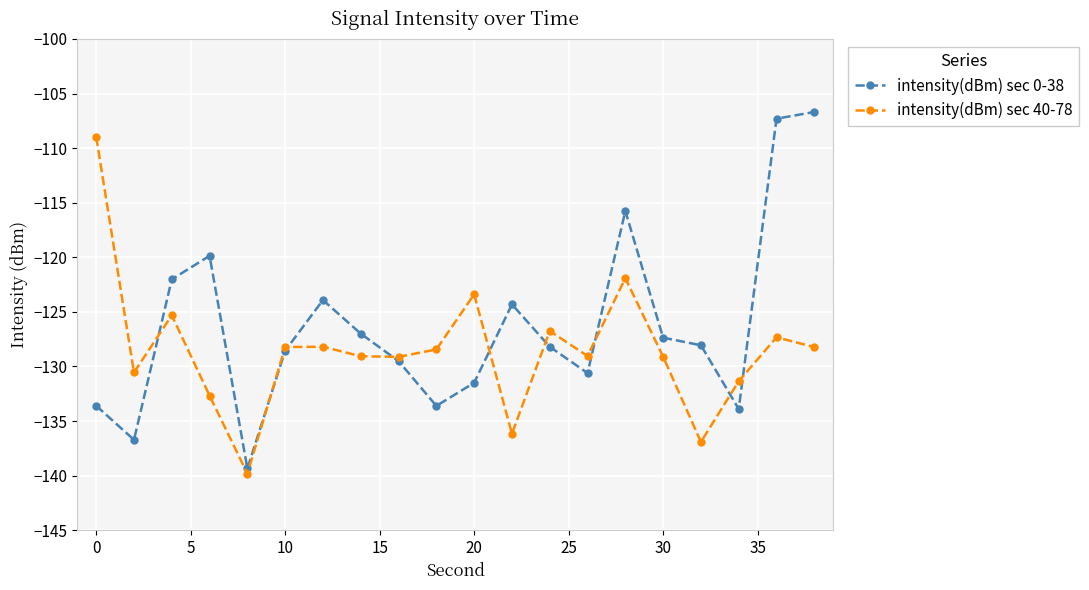

True or false: intensity(dBm) sec 40-78 has more than 1 points higher than both neighbors.

True